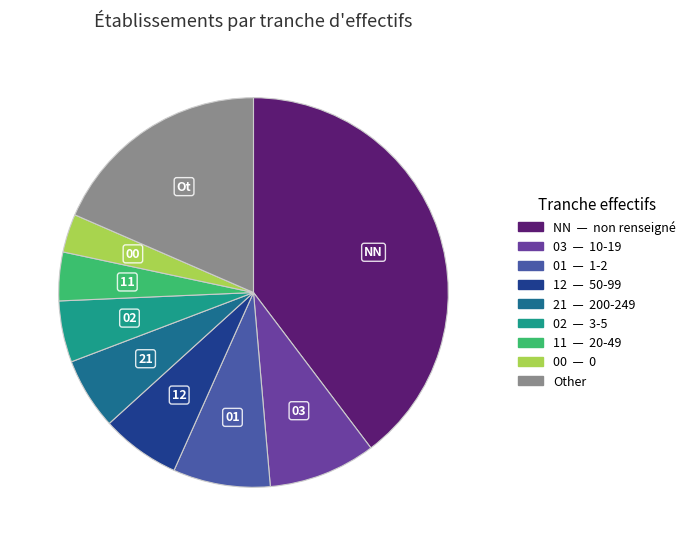

True or false: 01 accounts for 8% of the total.

True